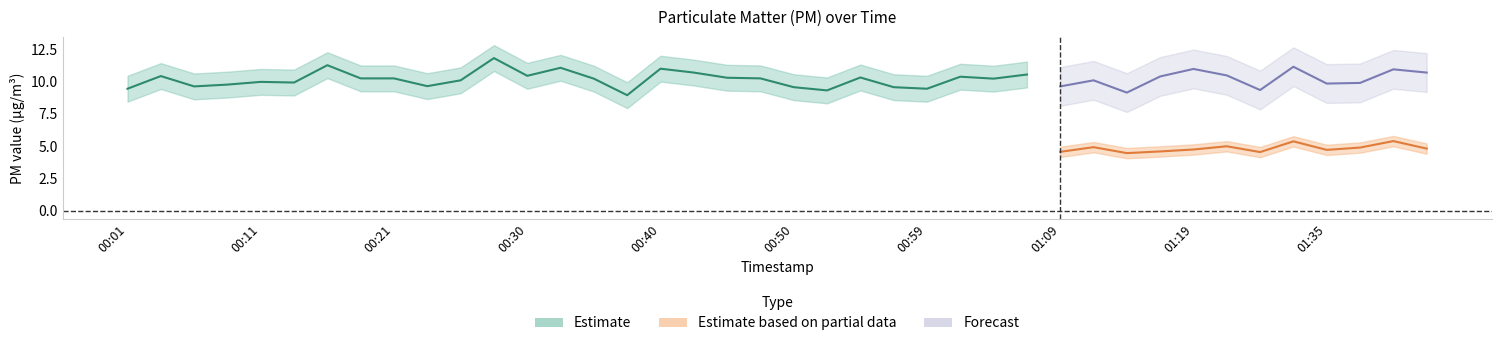

True or false: P2 has more than 2 interior local peaks.

True